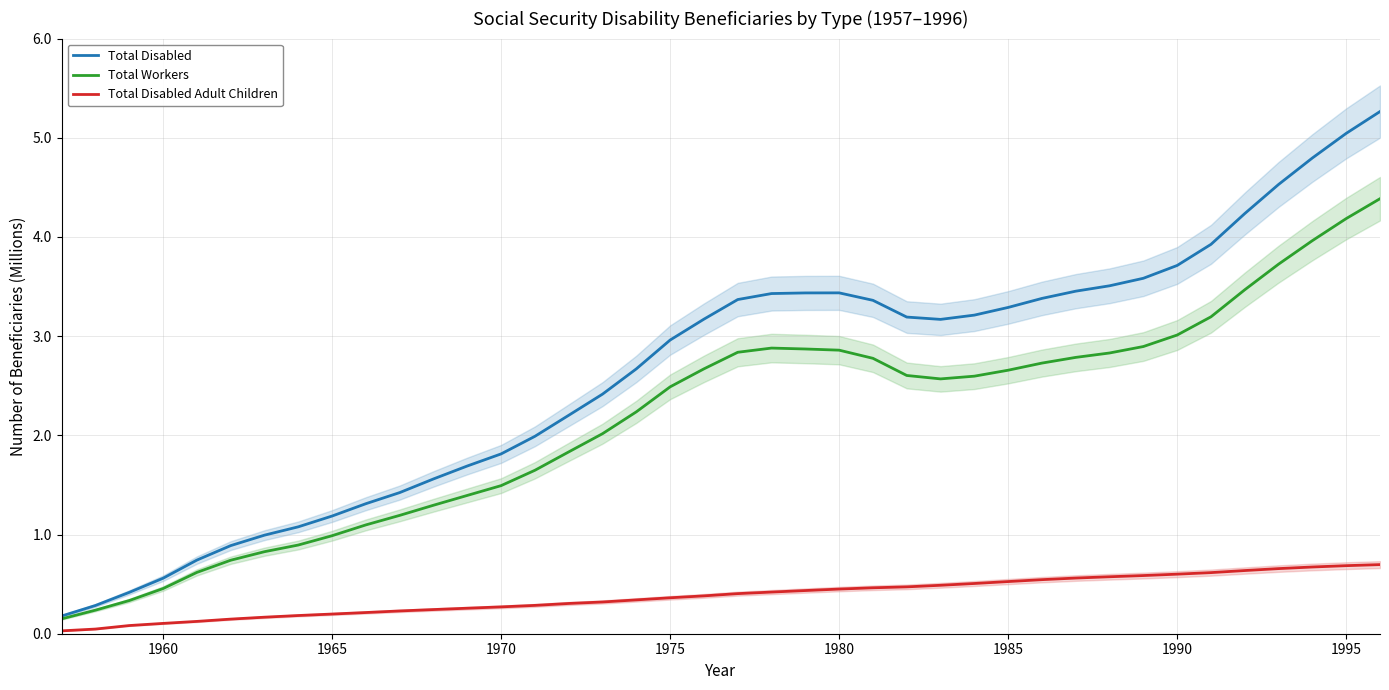

How many interior local valleys does the Total Workers series have?

1